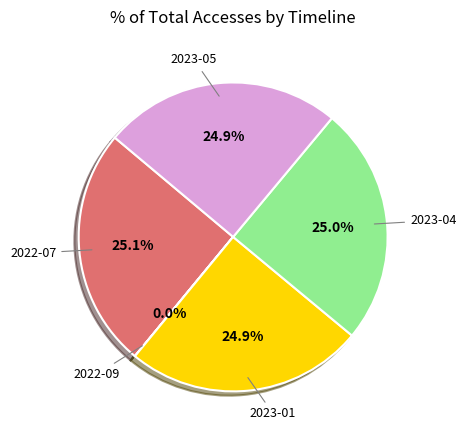

What is the total percentage of 2023-04 and 2023-01?

49.9%